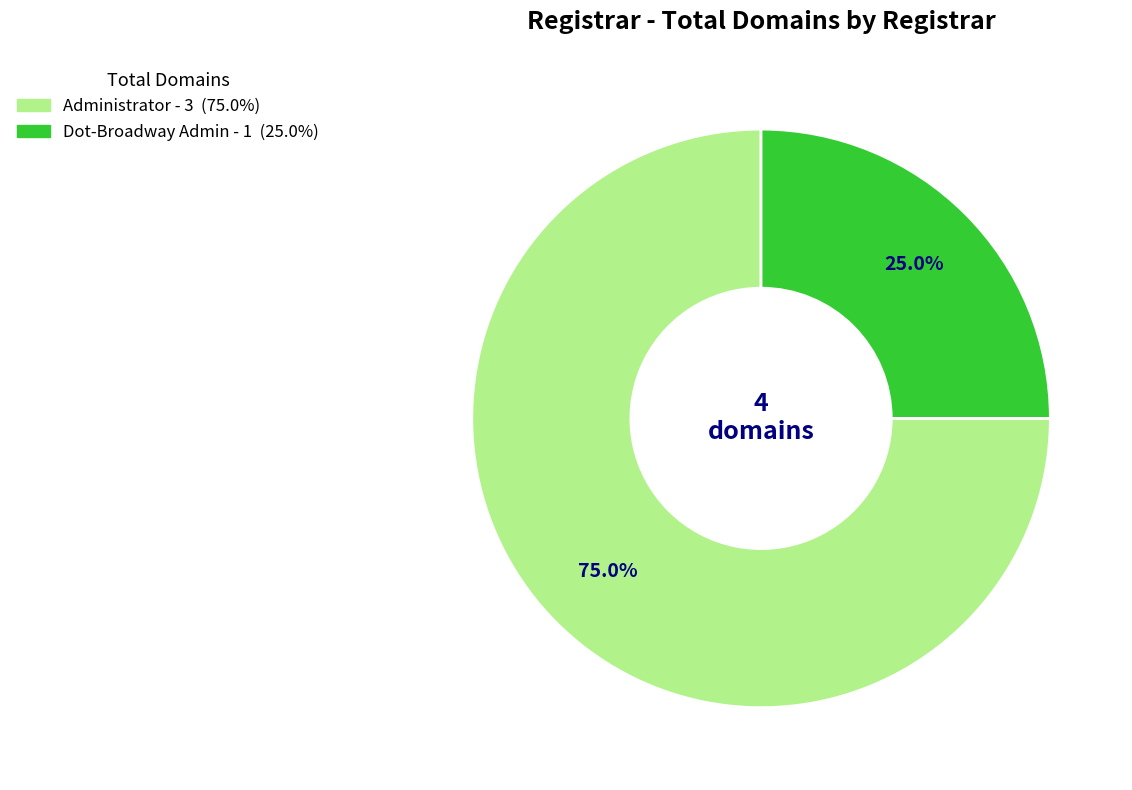

Between Dot-Broadway Admin and Administrator, which is larger?

Administrator